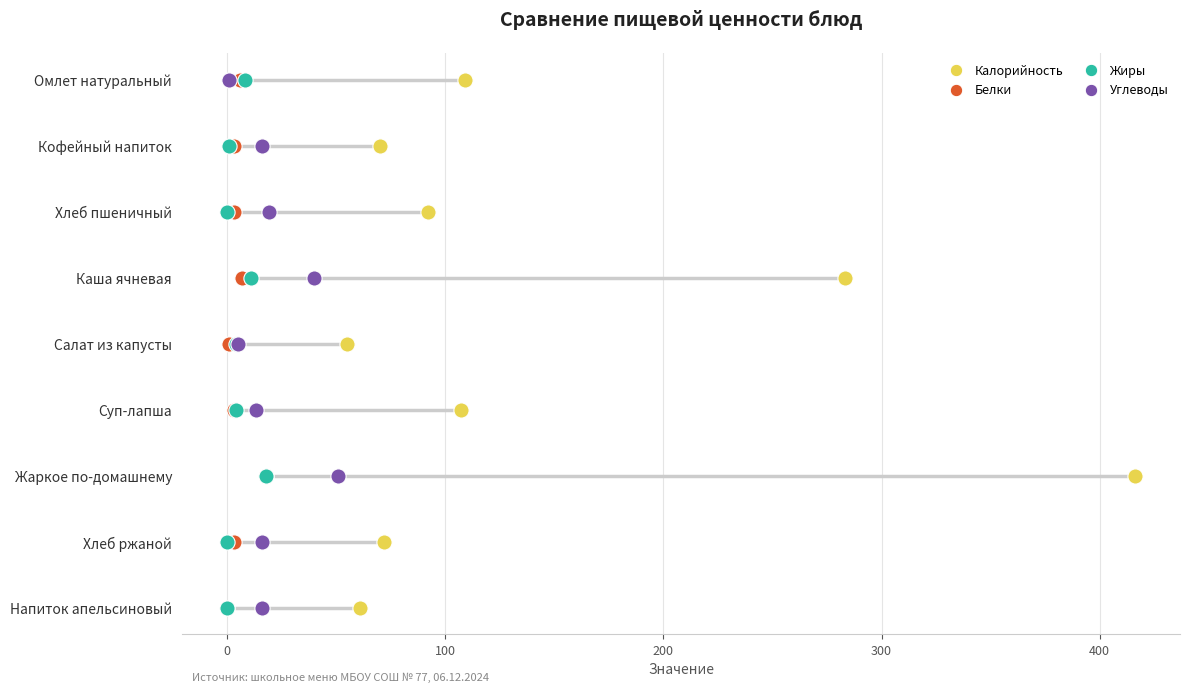

Which series has the largest Y range (max minus min)?

Калорийность